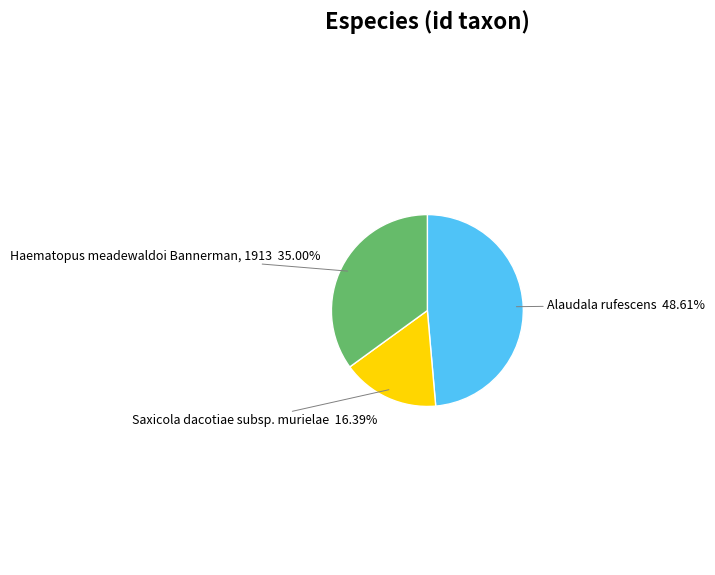

Is there any slice that represents more than half of the pie?

No